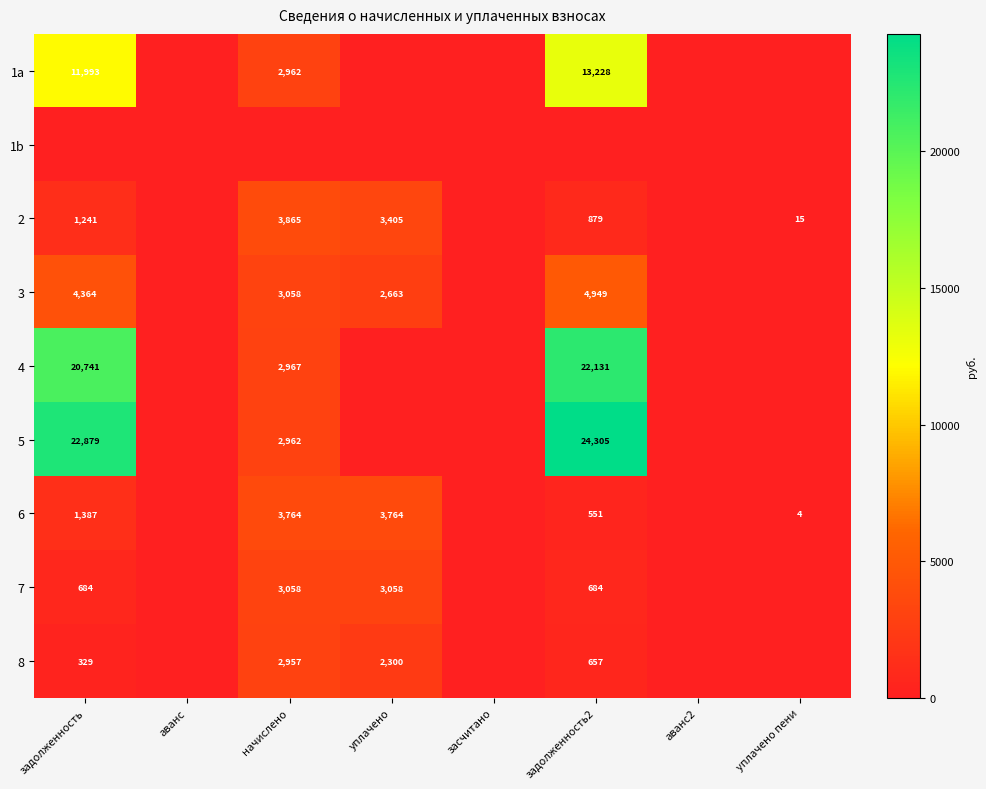

Is it true that 2 equals 193 at задолженность2?

False